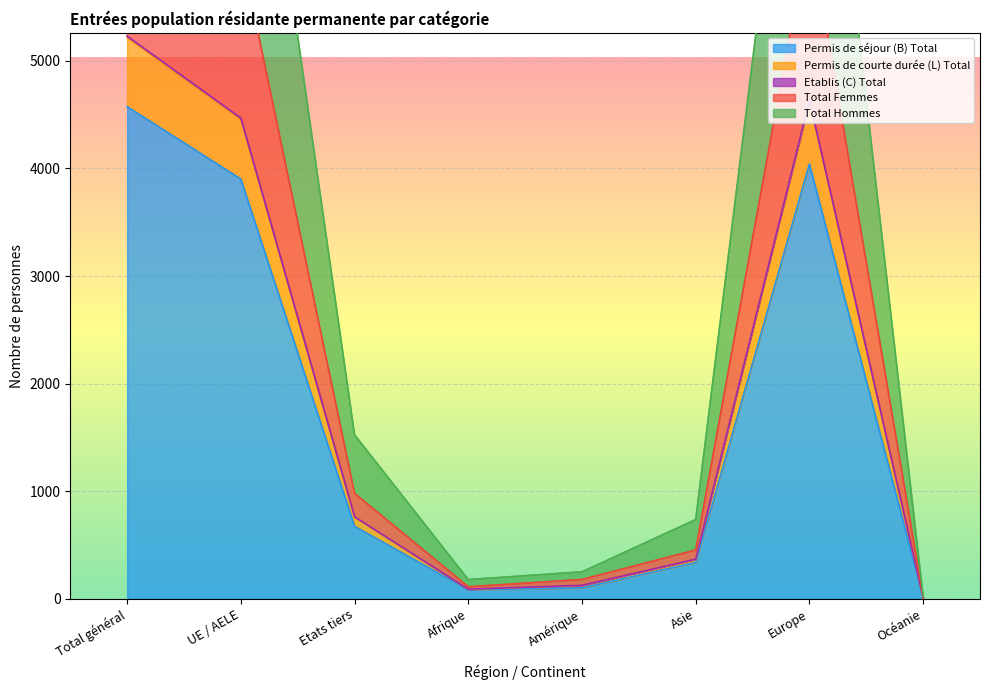

What is the highest value of the Total Femmes series?

10460